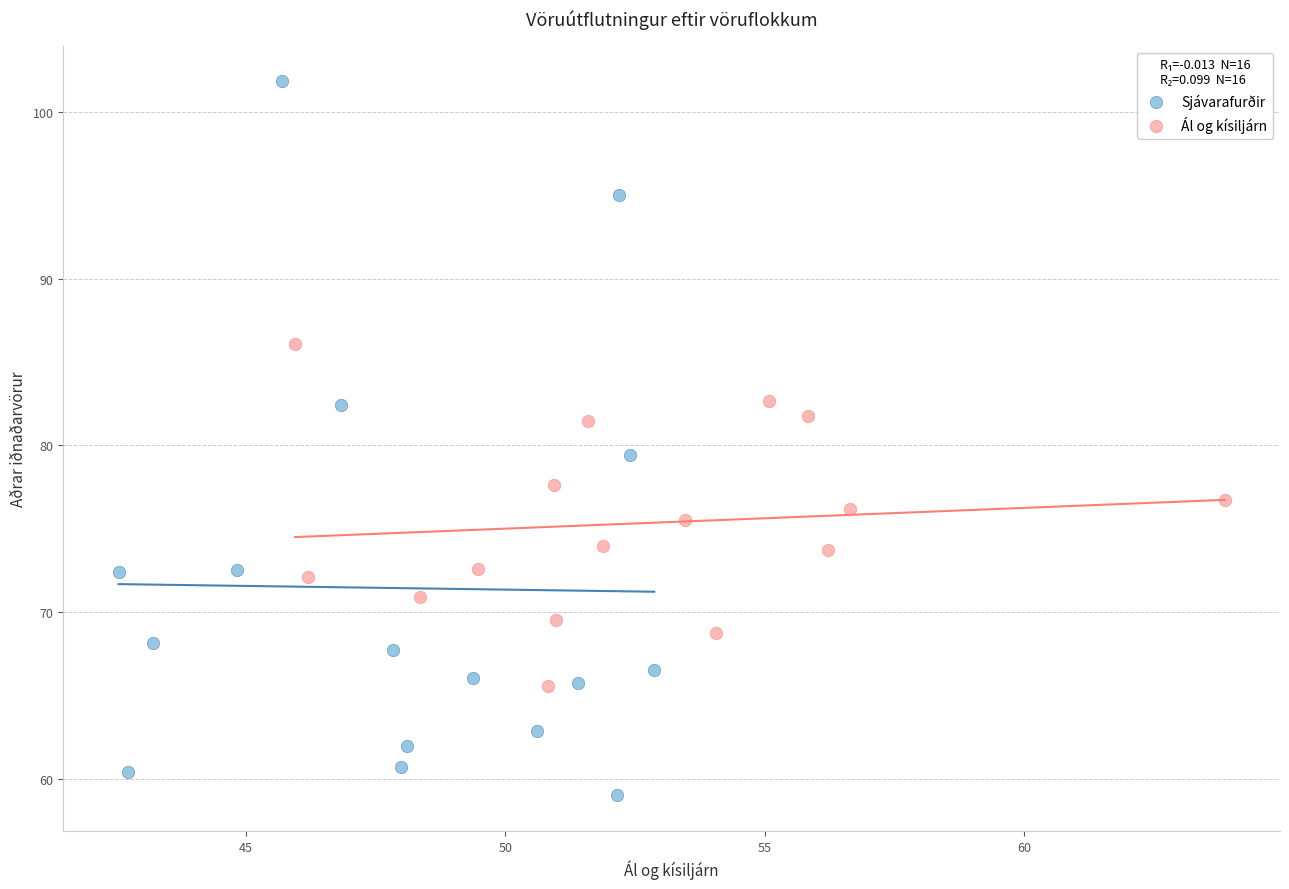

Which series contains the highest Y value?

Sjávarafurðir